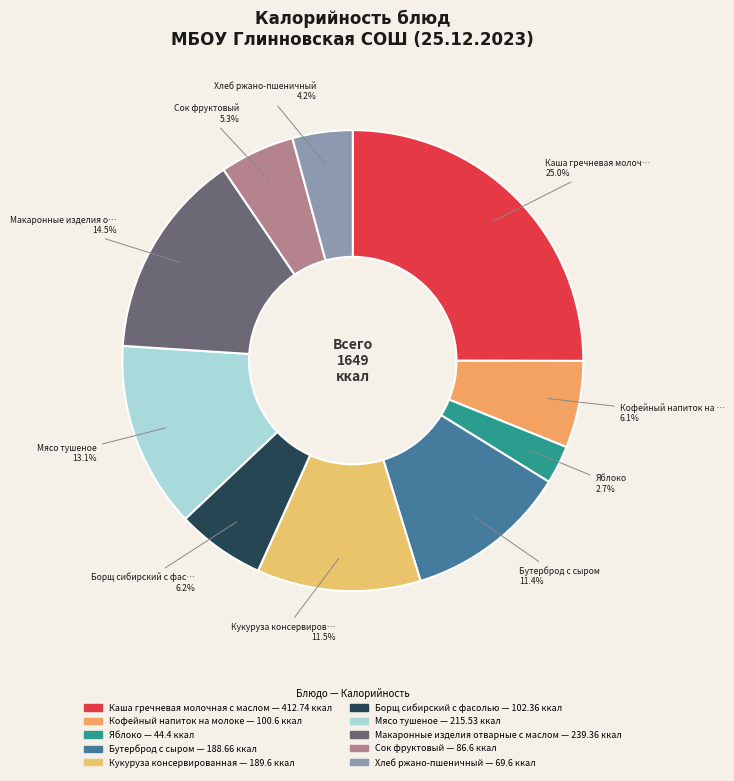

Does Макаронные изделия отварные с маслом represent more than half of the total?

No